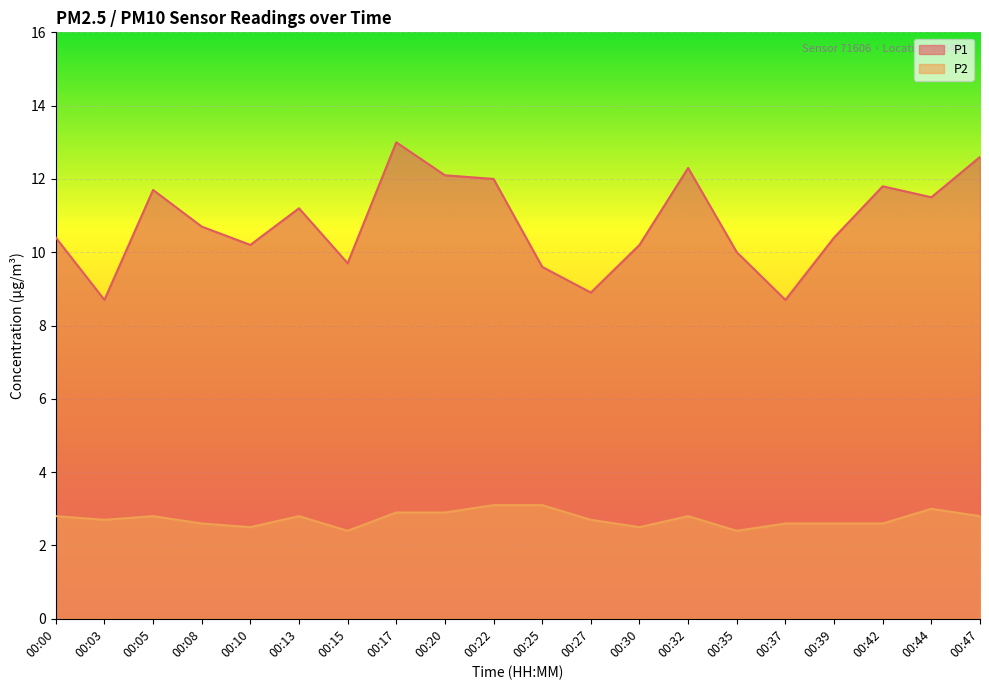

Is the value of P1 at 00:05 greater than the value of P2 at 00:42?

Yes